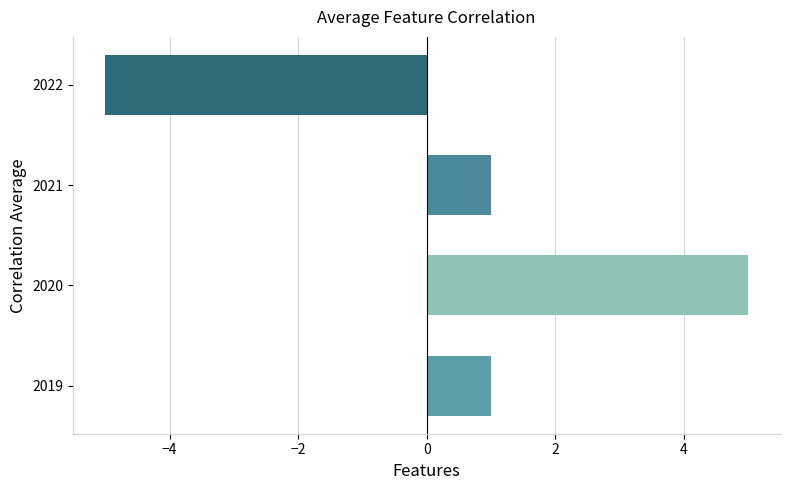

The value at 2020 is 1. True or false?

False